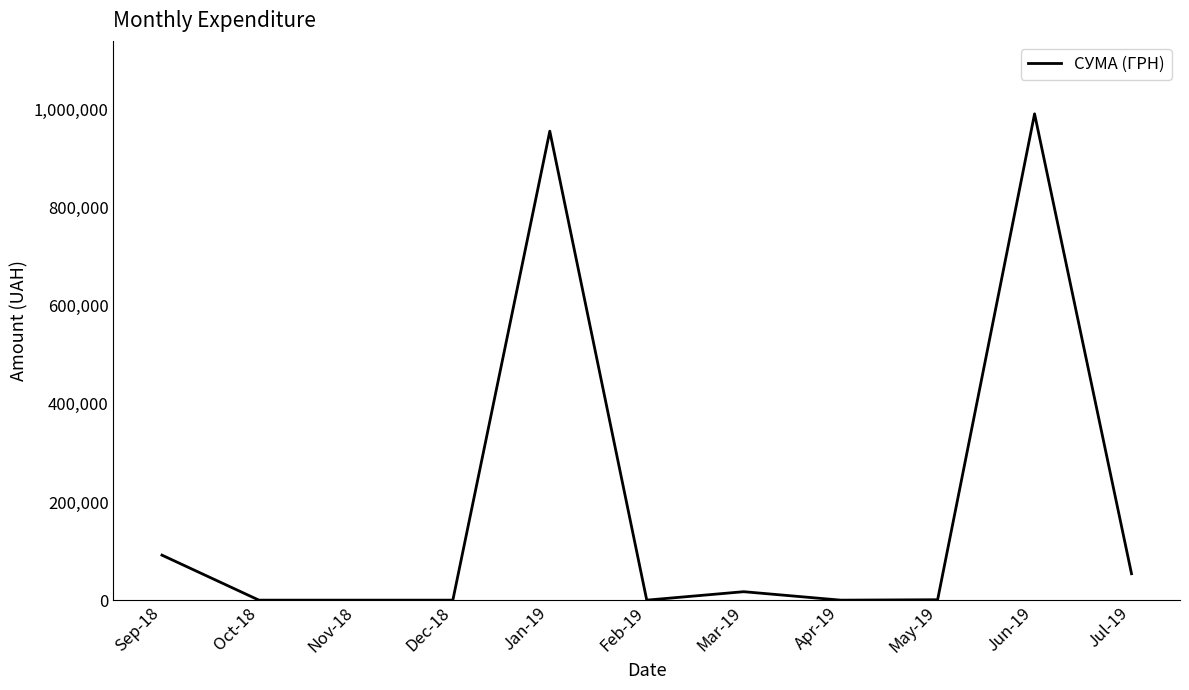

What is the maximum value shown in the chart?

991230.1